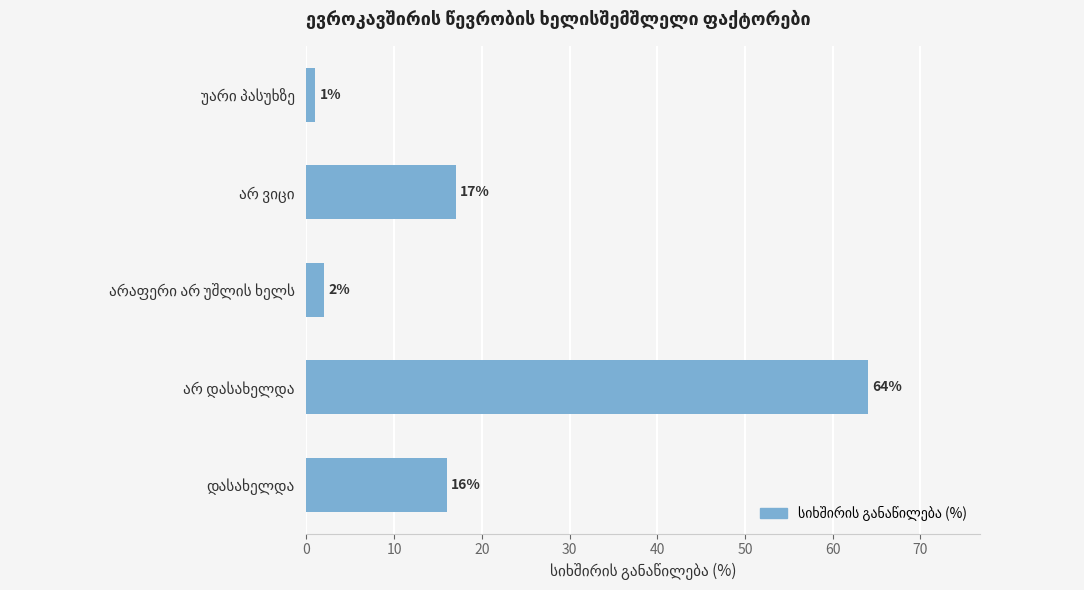

How many data points are less than 16?

2